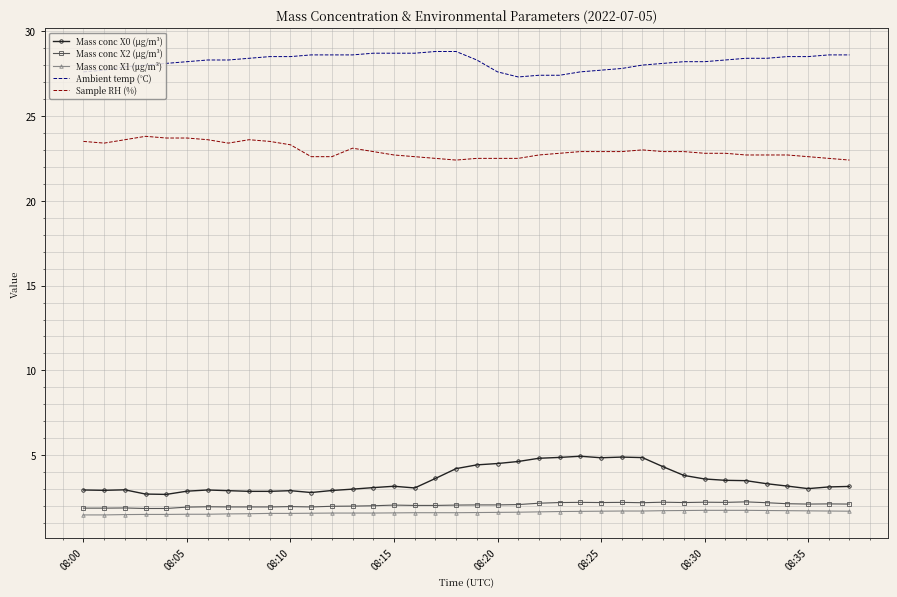

True or false: Mass conc X2 (μg/m³) and Ambient temp (°C) cross at least once.

False